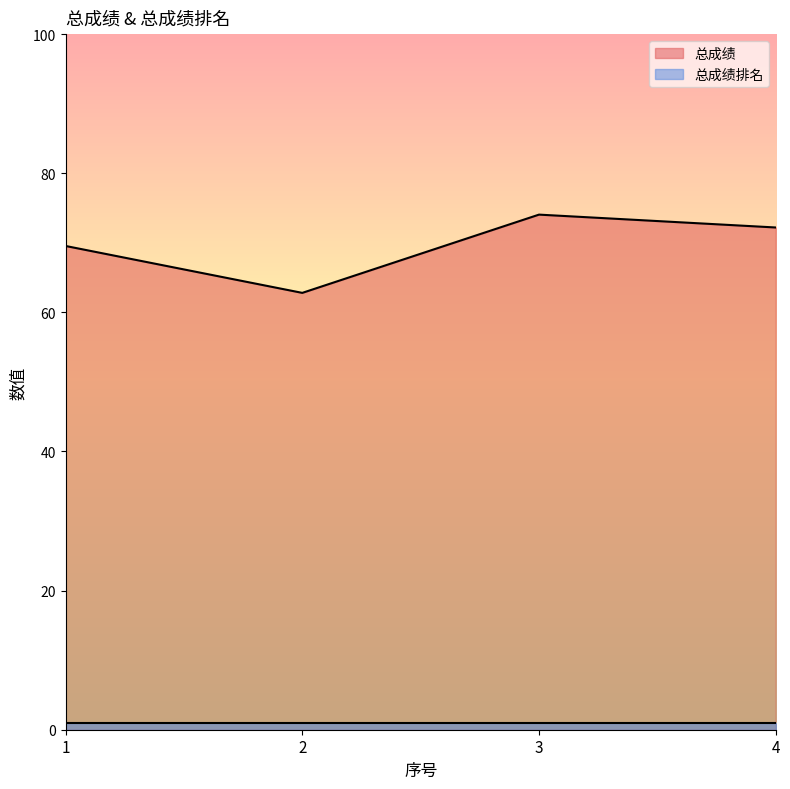

Reading left to right, transcribe all the data shown in this chart.

69.5	62.8	74.0	72.2